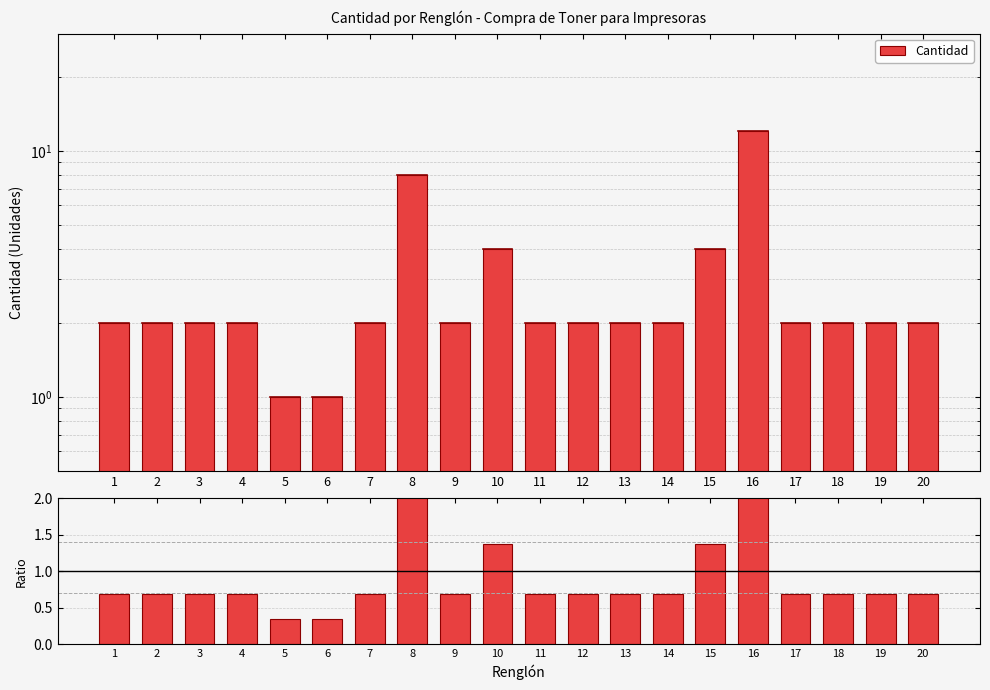

Which category has the lowest value in the Cantidad series?

5